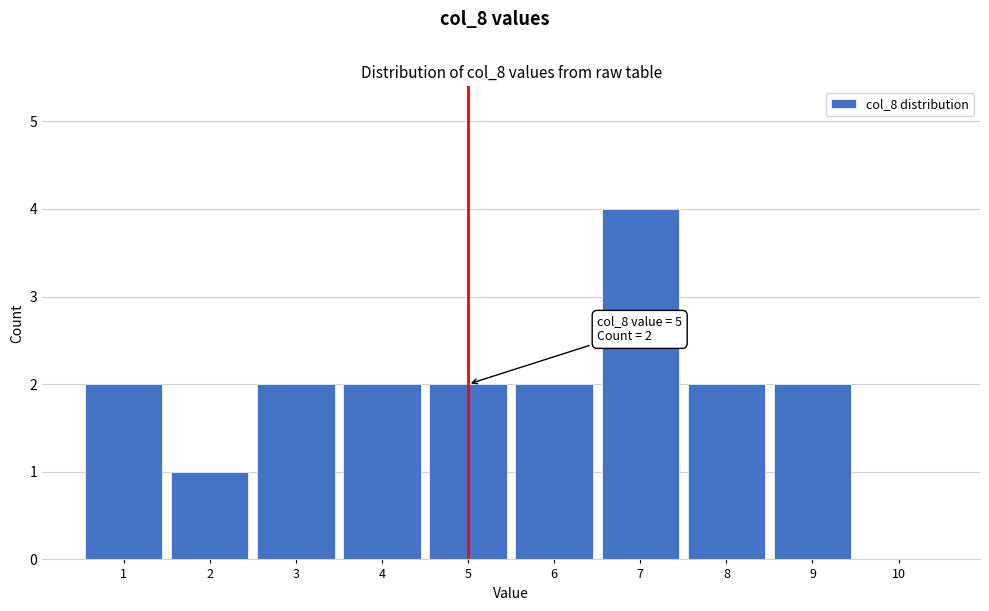

Over which range of the x-axis is the bar tallest?

6.5 to 7.5